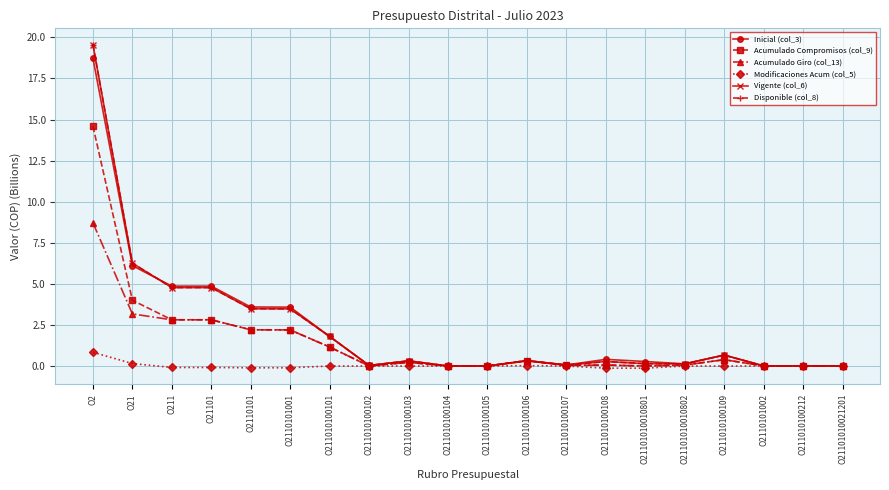

Does the chart have visible grid lines?

Yes